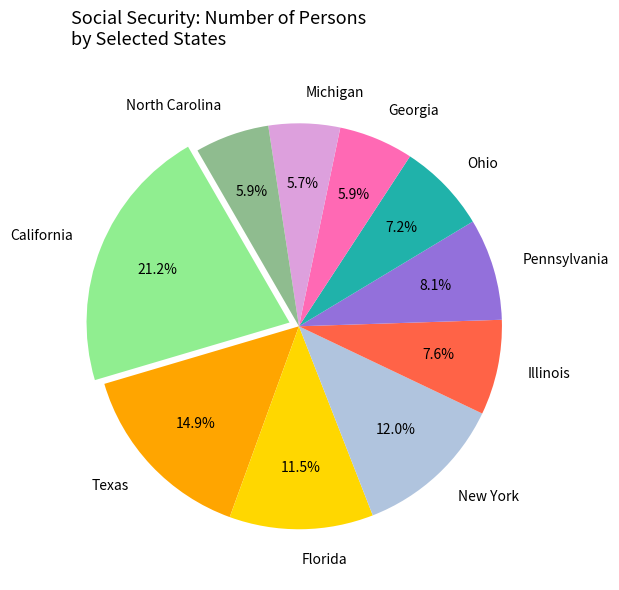

Does any single category account for the majority?

No